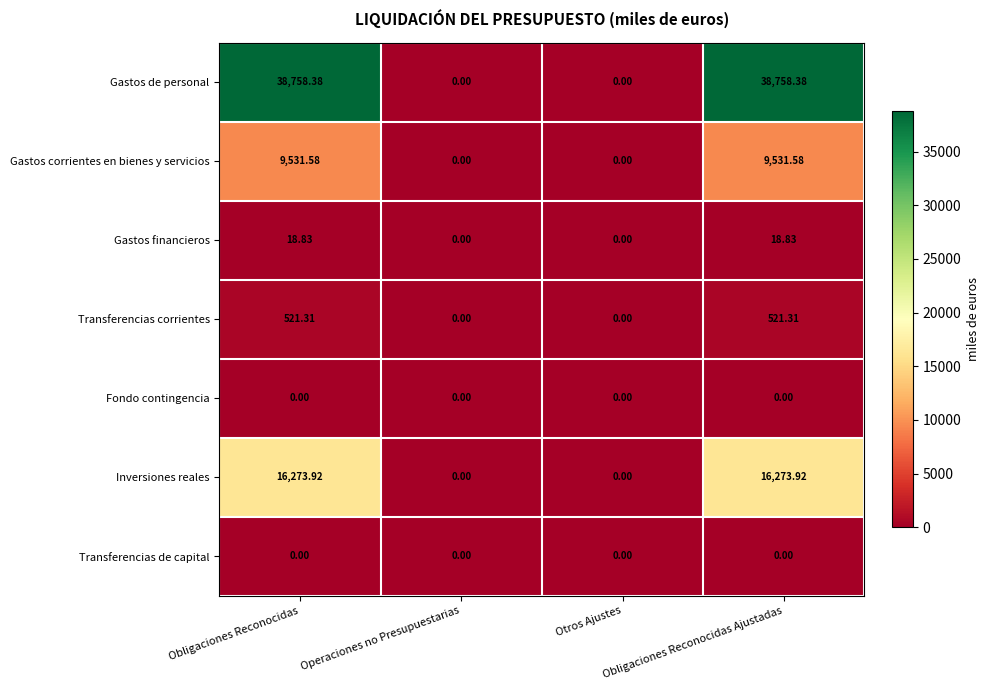

Which series has the largest total across all categories?

Gastos de personal